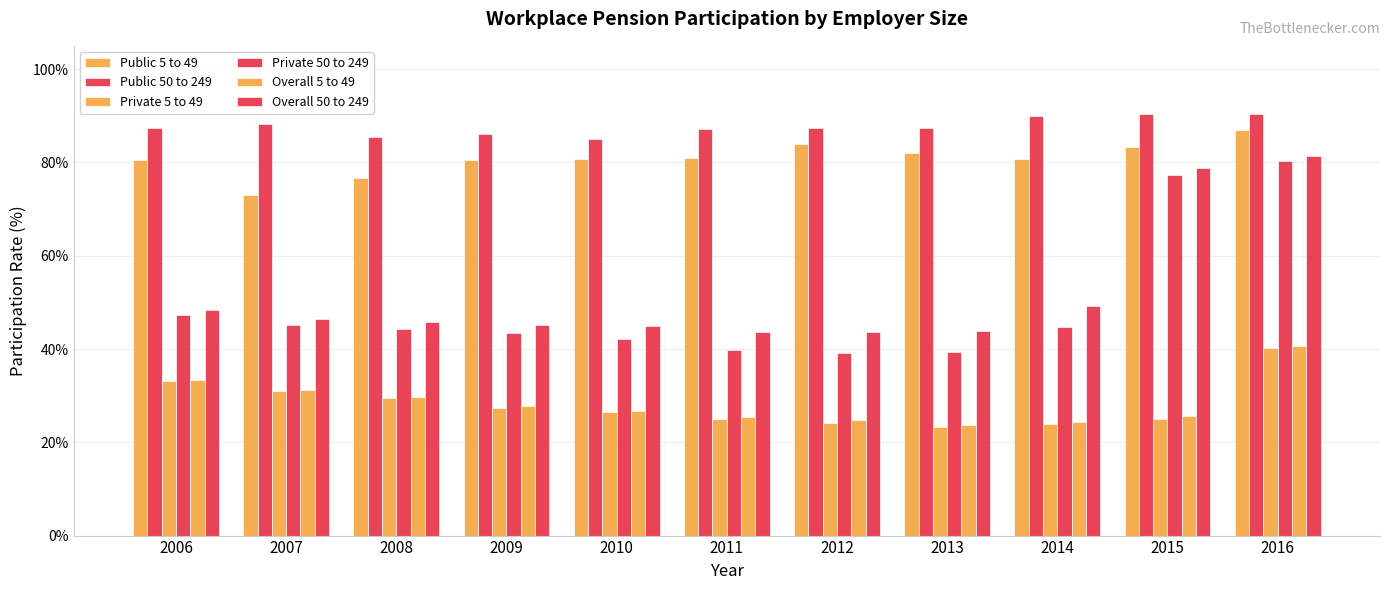

Which has a higher value, 2012 or 2014?

2012